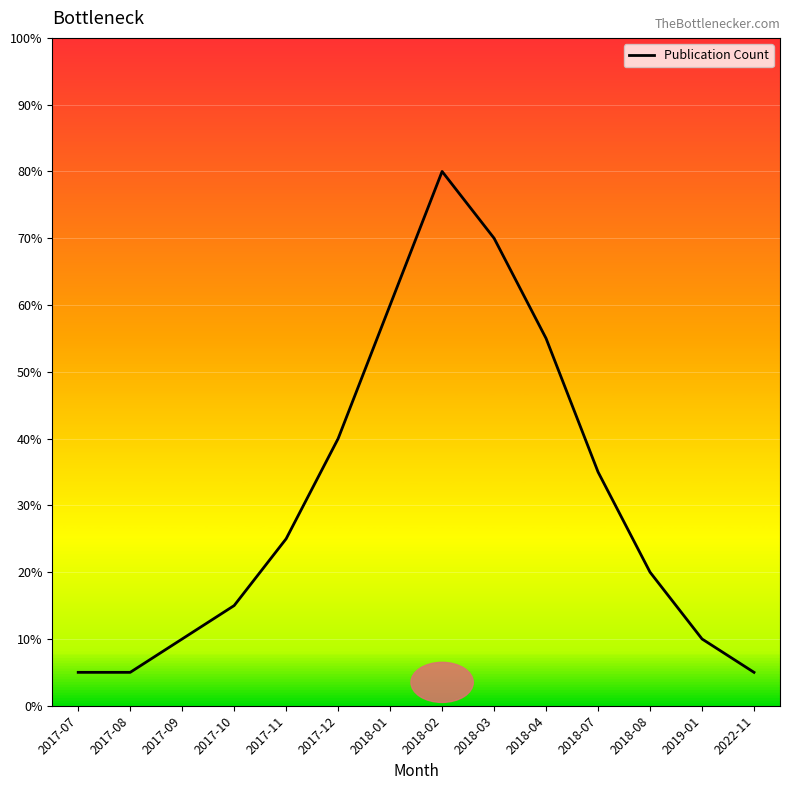

Where is the data nearest to the value 8?

2017-12